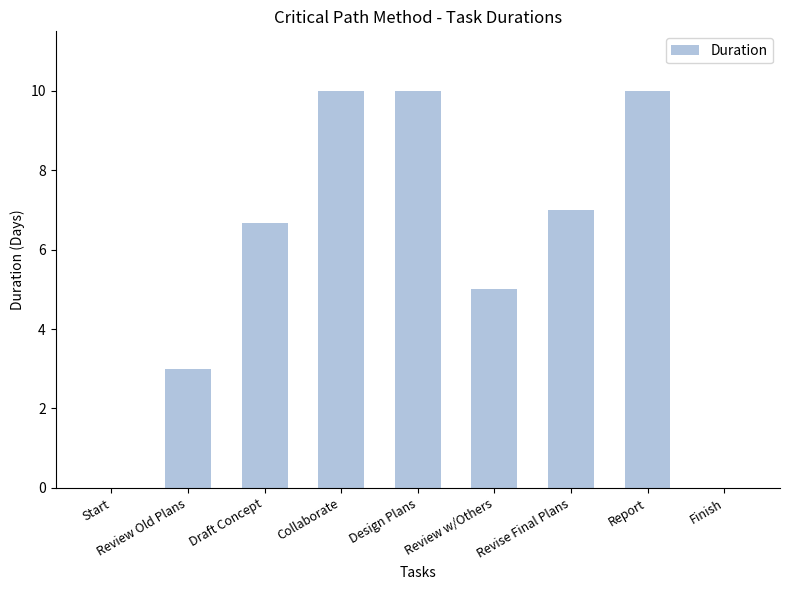

Between Revise Final Plans and Review w/Others, which is larger?

Revise Final Plans